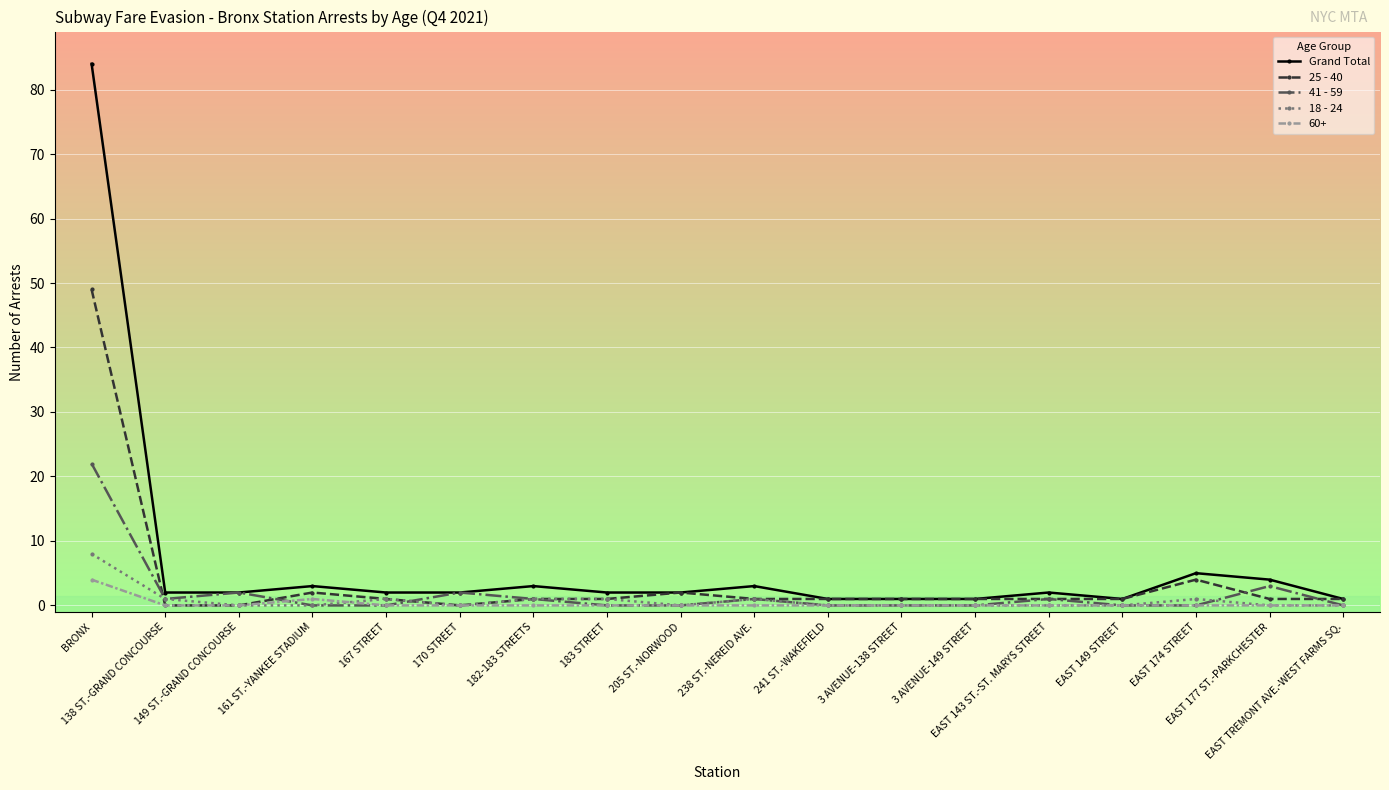

True or false: 25 - 40 and 18 - 24 cross at least once.

True